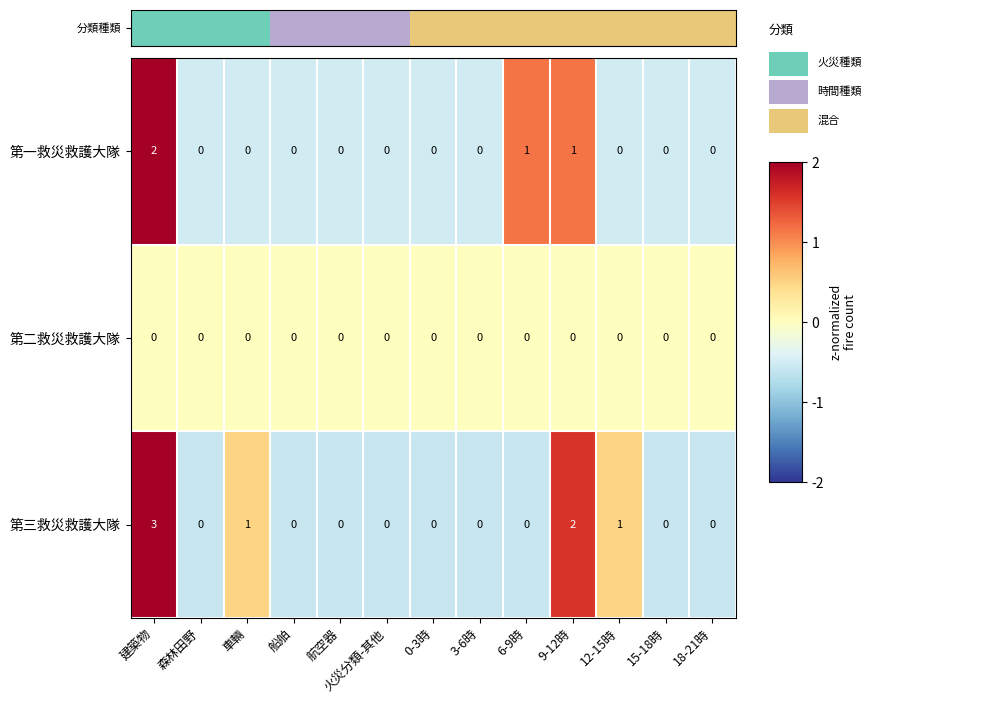

Rank the series by their average value, from highest to lowest.

第三救災救護大隊, 第一救災救護大隊, 第二救災救護大隊